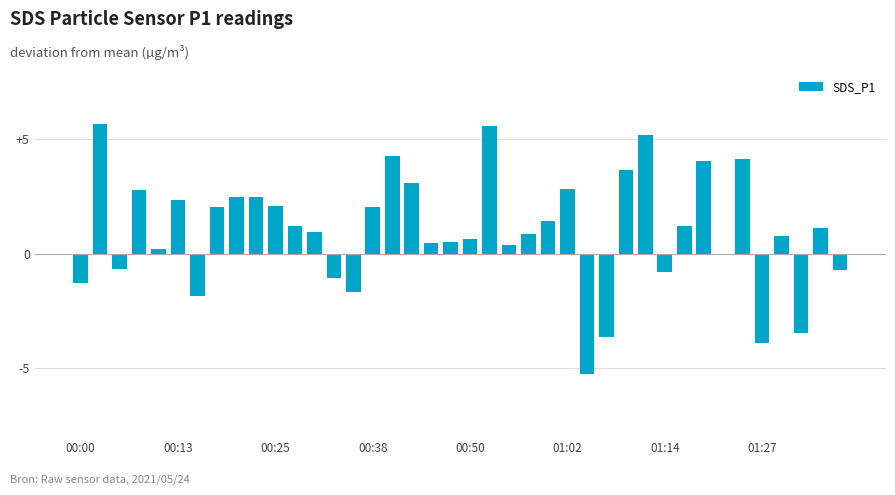

What is the smallest value displayed?

-5.2